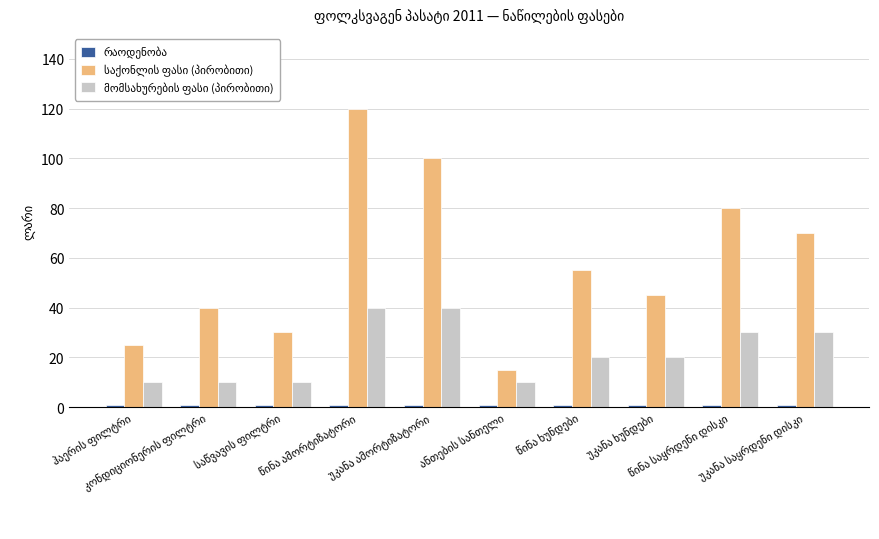

What is the greatest value displayed?

120